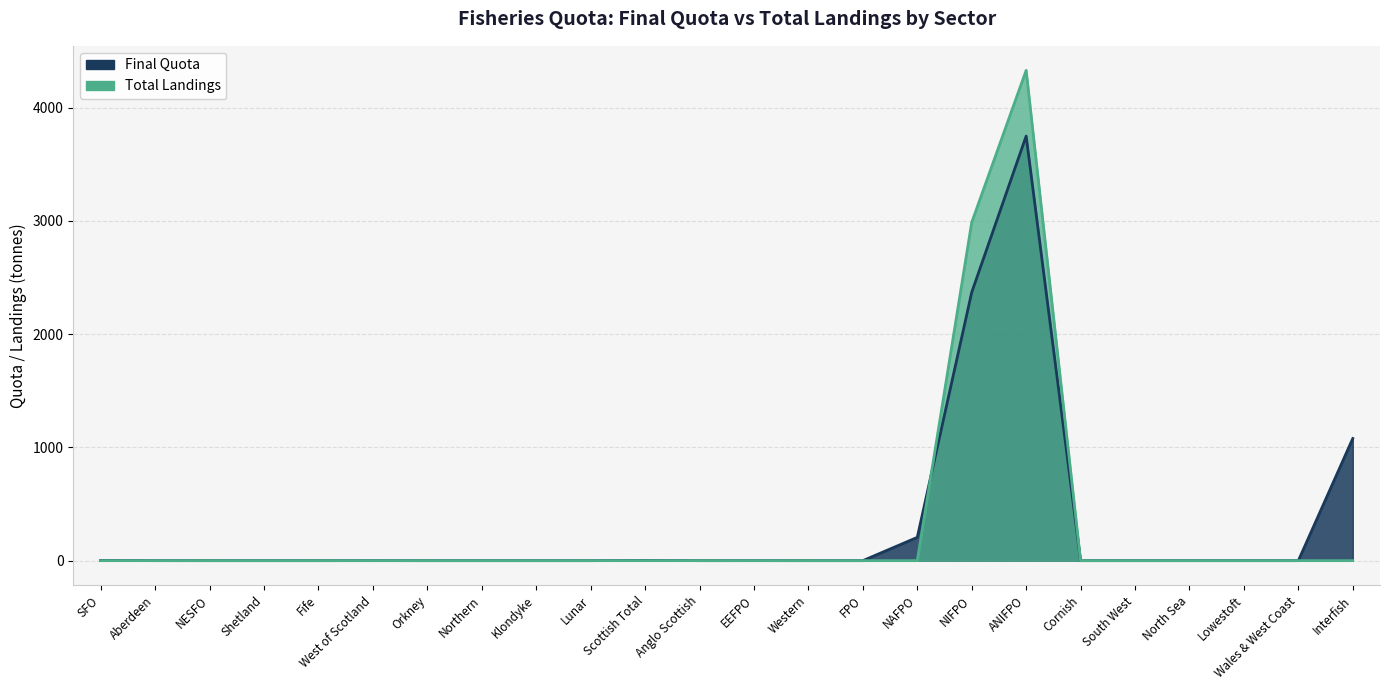

Between which two adjacent categories do Total Landings and Final Quota first intersect?

NAFPO and NIFPO